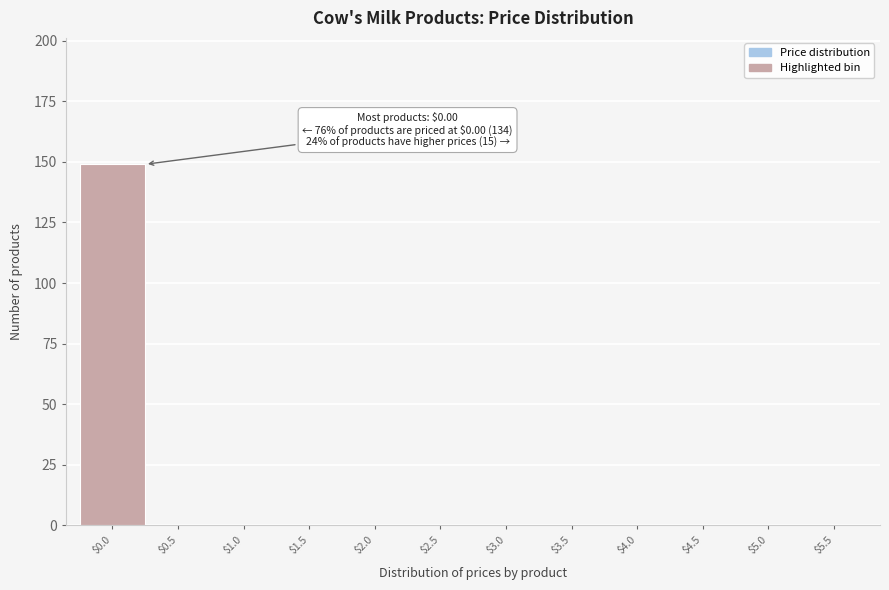

True or false: the data shows 0 at $5.0.

True